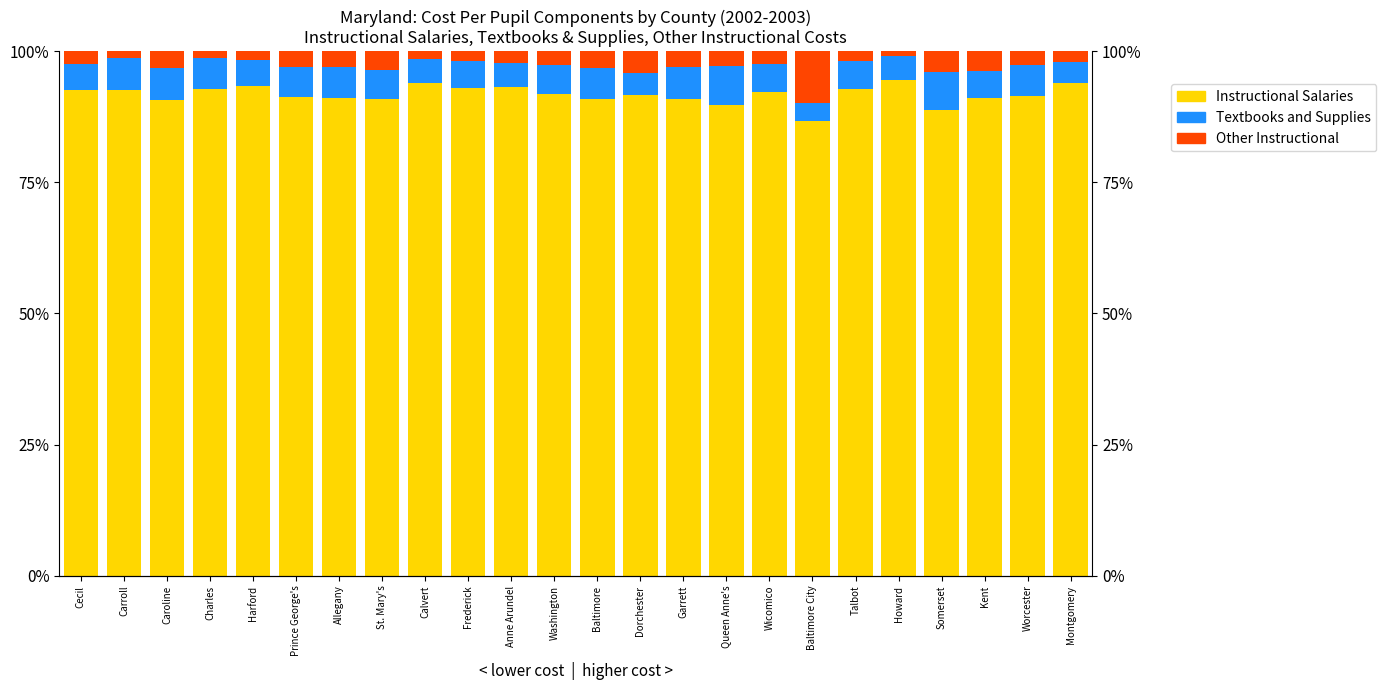

At which category does the chart reach its peak across all series?

Howard